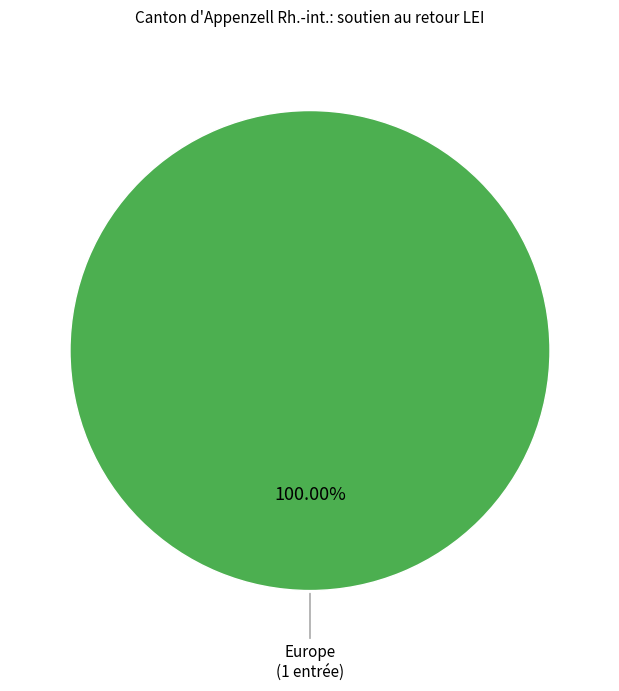

Count the number of slices in the pie.

1